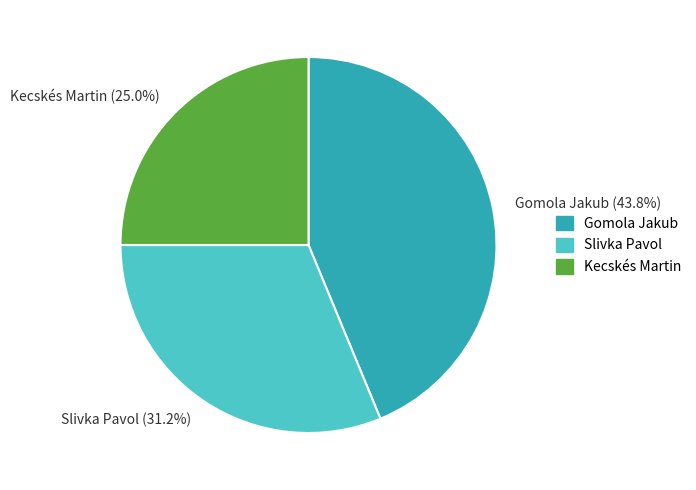

Between Kecskés Martin (25.0%) and Slivka Pavol (31.2%), which is larger?

Slivka Pavol (31.2%)